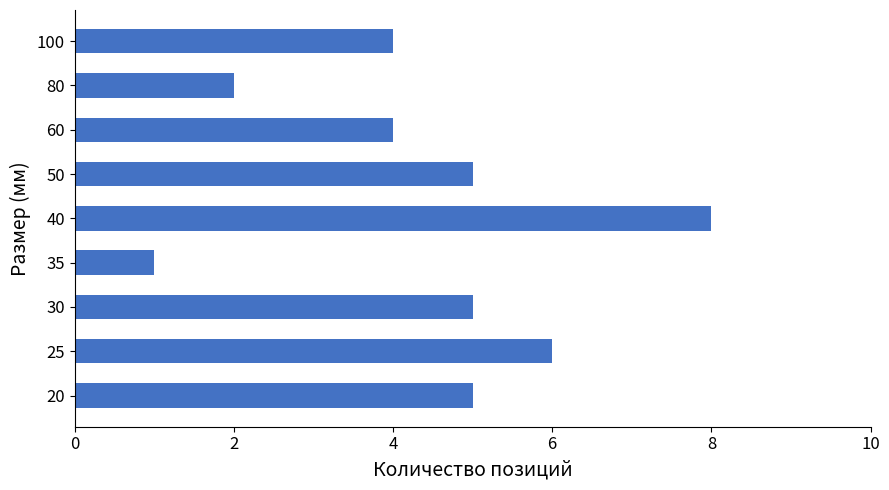

What is the difference between the maximum and second lowest values?

6